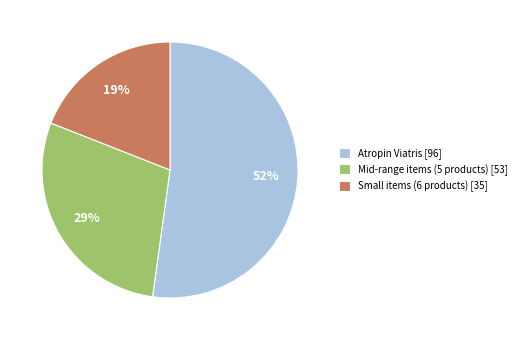

Which has a higher value, Mid-range items (5 products) [53] or Atropin Viatris [96]?

Atropin Viatris [96]